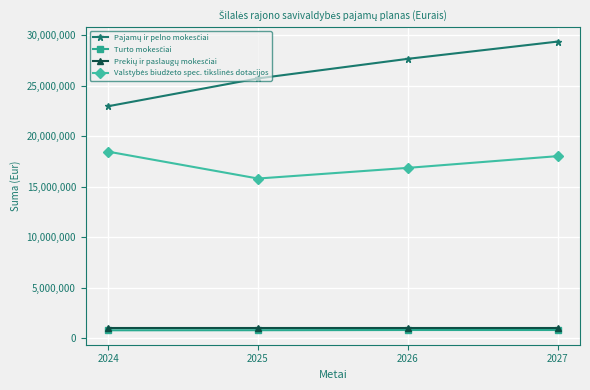

At how many categories does at least one series exceed 17773930?

4